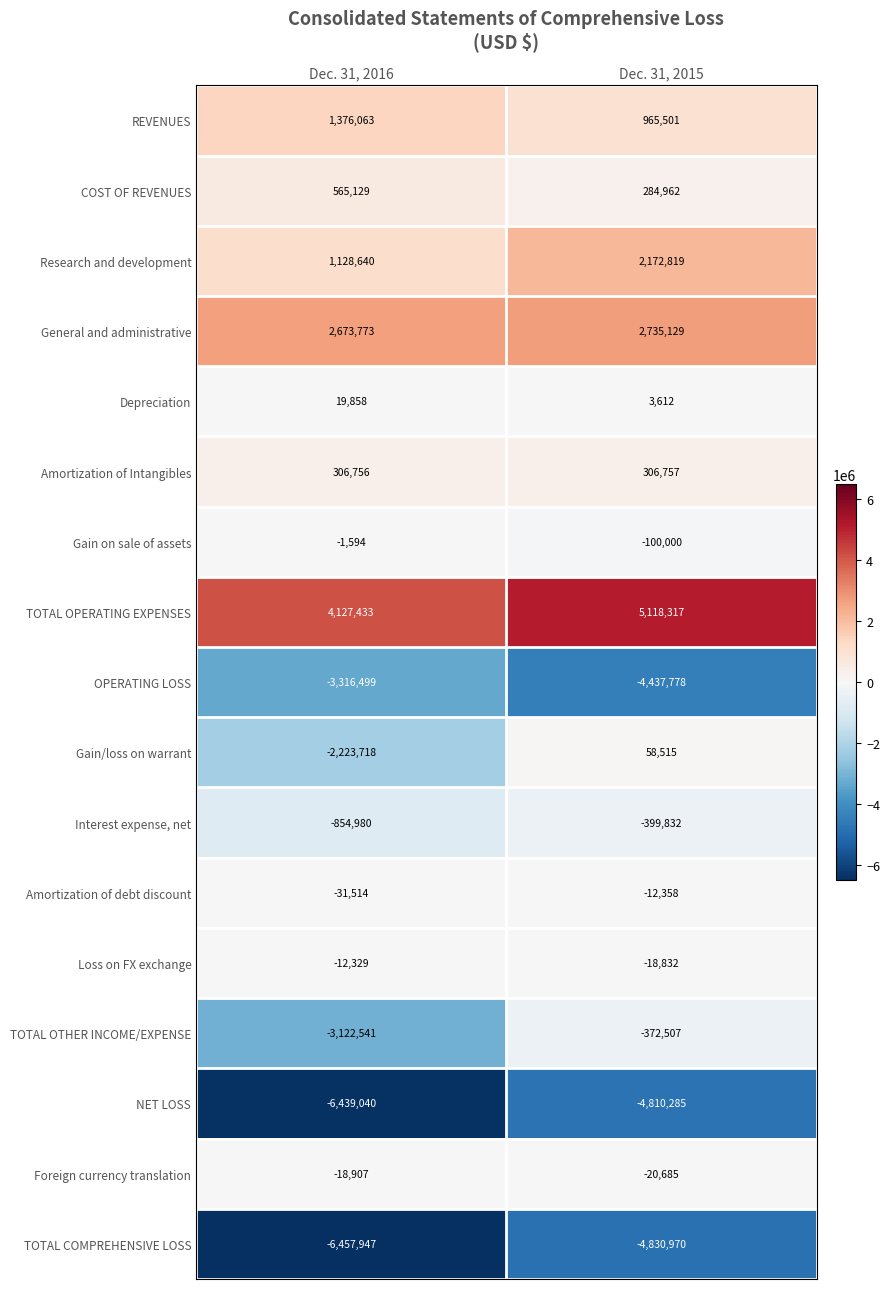

At which category is the sum across all series the highest?

Dec. 31, 2015